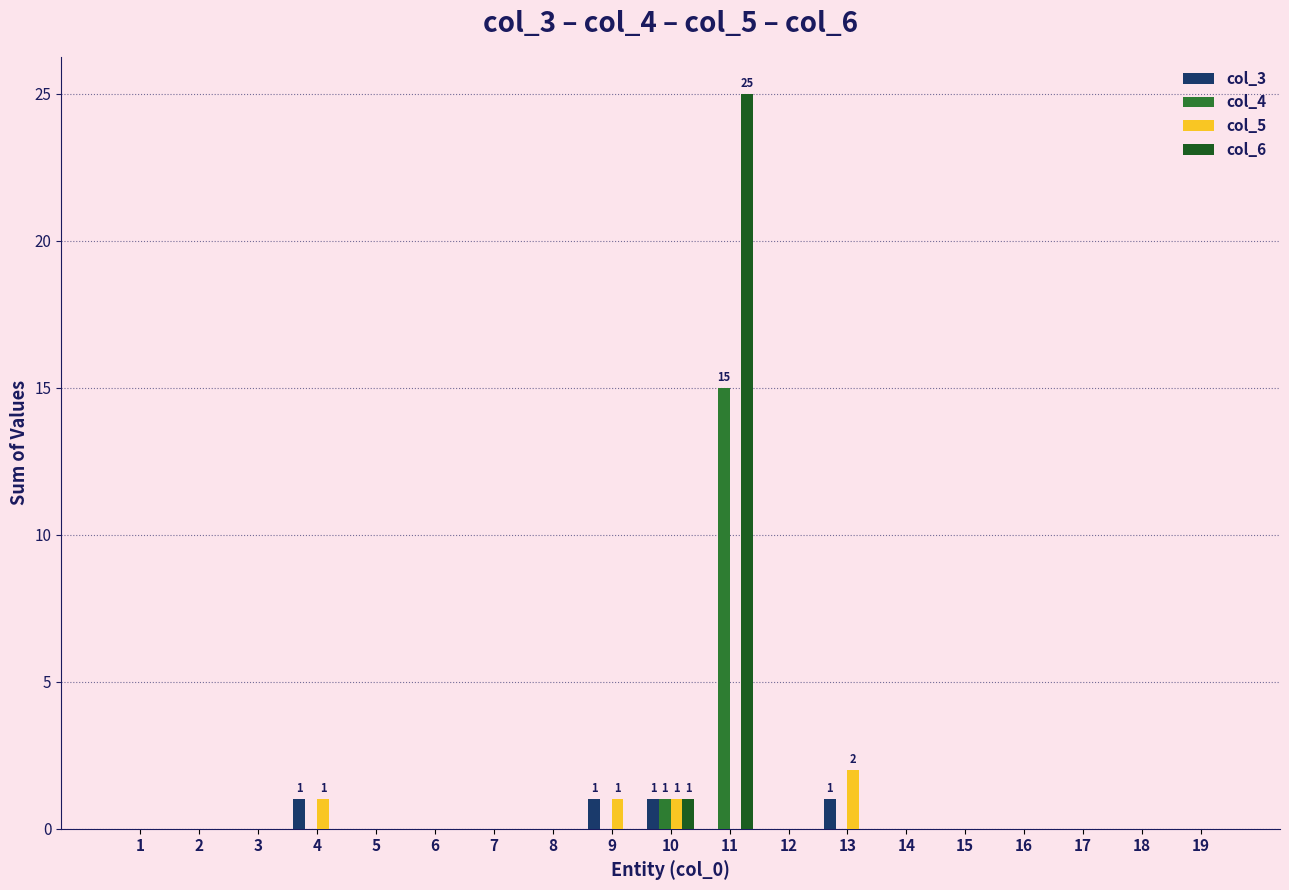

Where is col_6 nearest to the value 12?

10